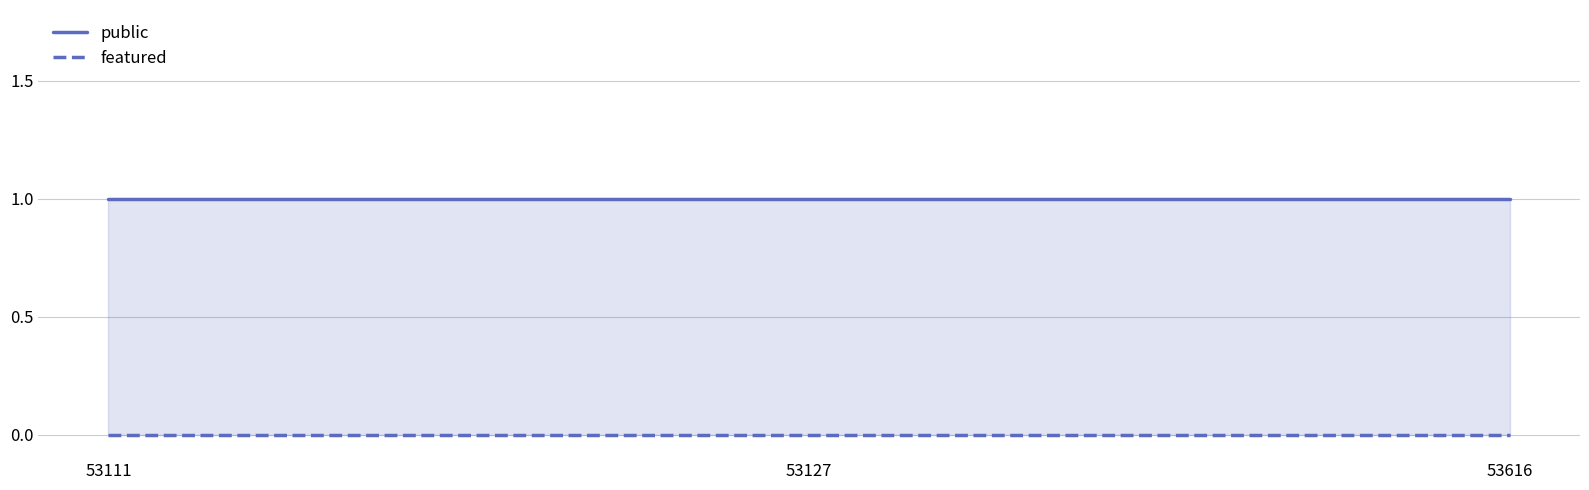

Rank the categories by public value from highest to lowest.

53111, 53127, 53616